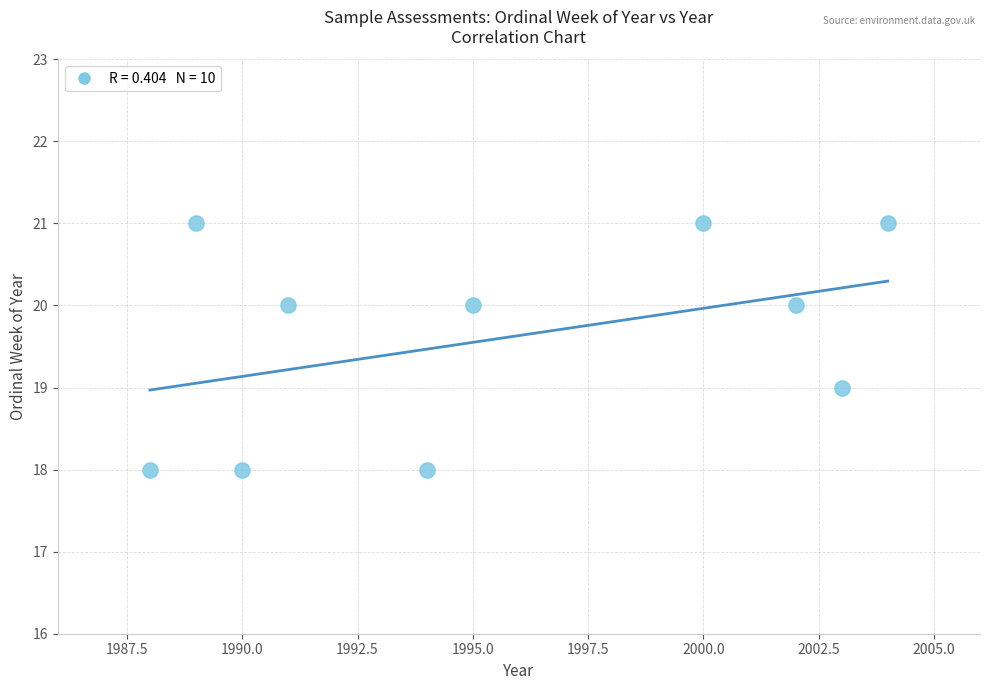

What is the range of X values (max minus min)?

16